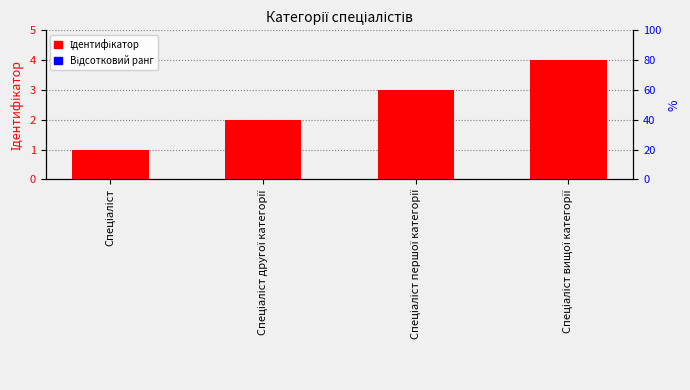

What position from the right is Спеціаліст вищої категорії?

1